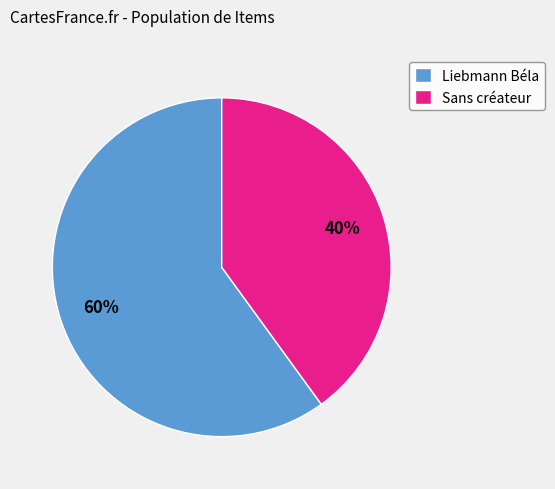

To the nearest percent, what is the combined percentage of Sans créateur and Liebmann Béla?

100%